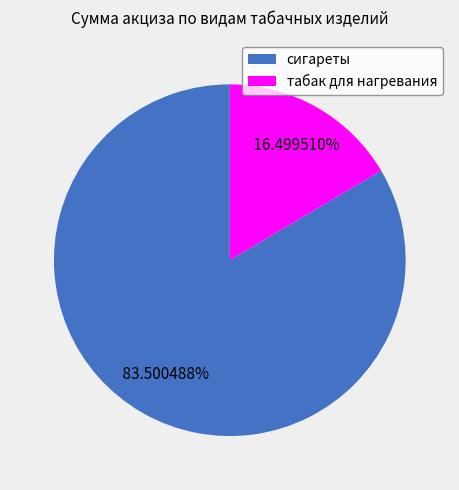

Which has a higher value, сигареты or табак для нагревания?

сигареты